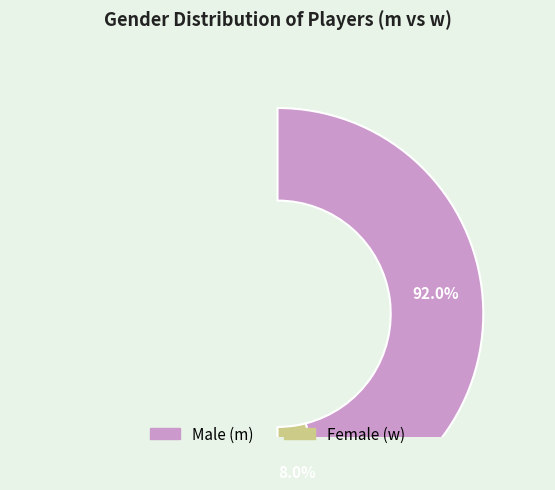

What is the ratio of the value at w to the value at m?

0.1